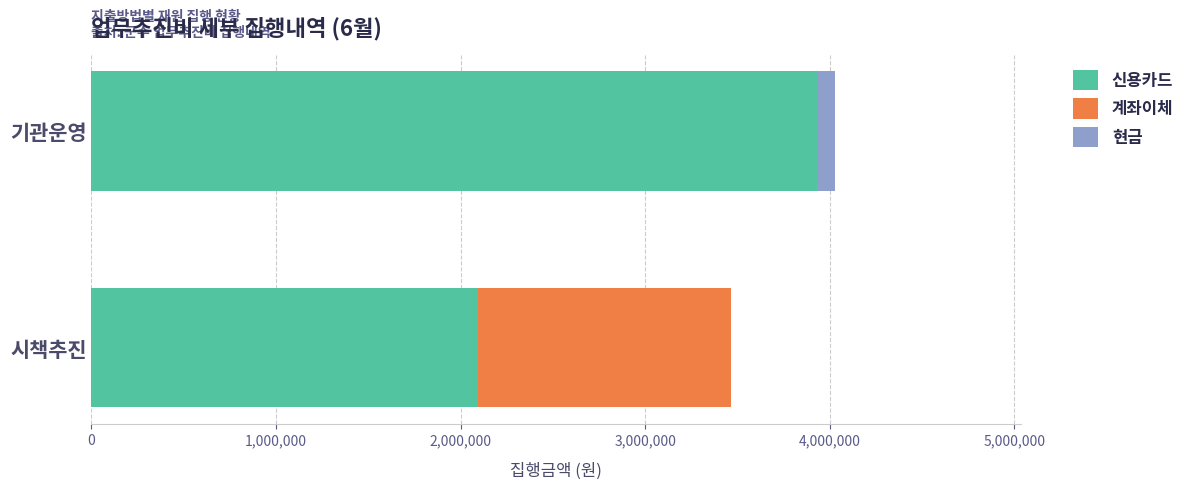

What are all the series names shown in the legend?

신용카드, 계좌이체, 현금